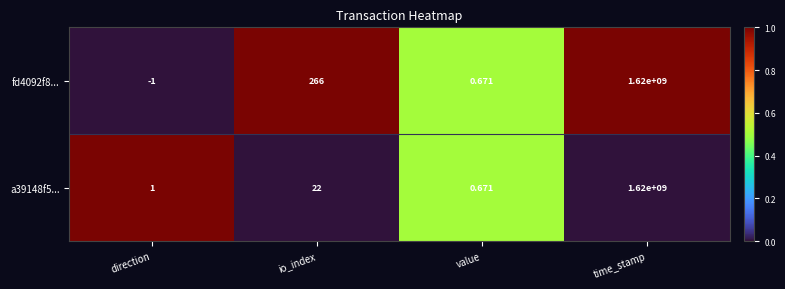

At how many categories does at least one series exceed 0?

4